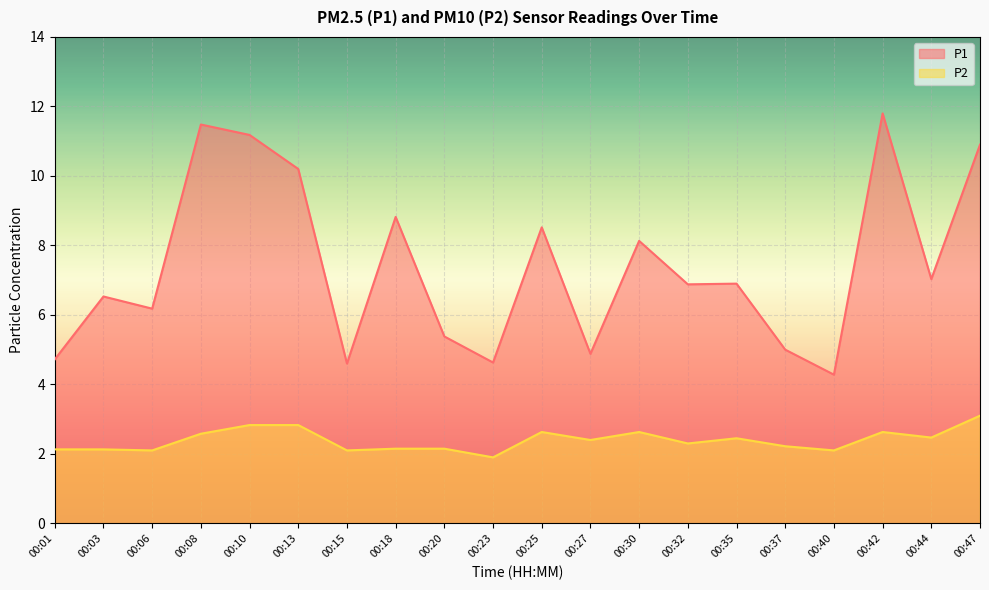

At which label does P1 first exceed 6?

00:03